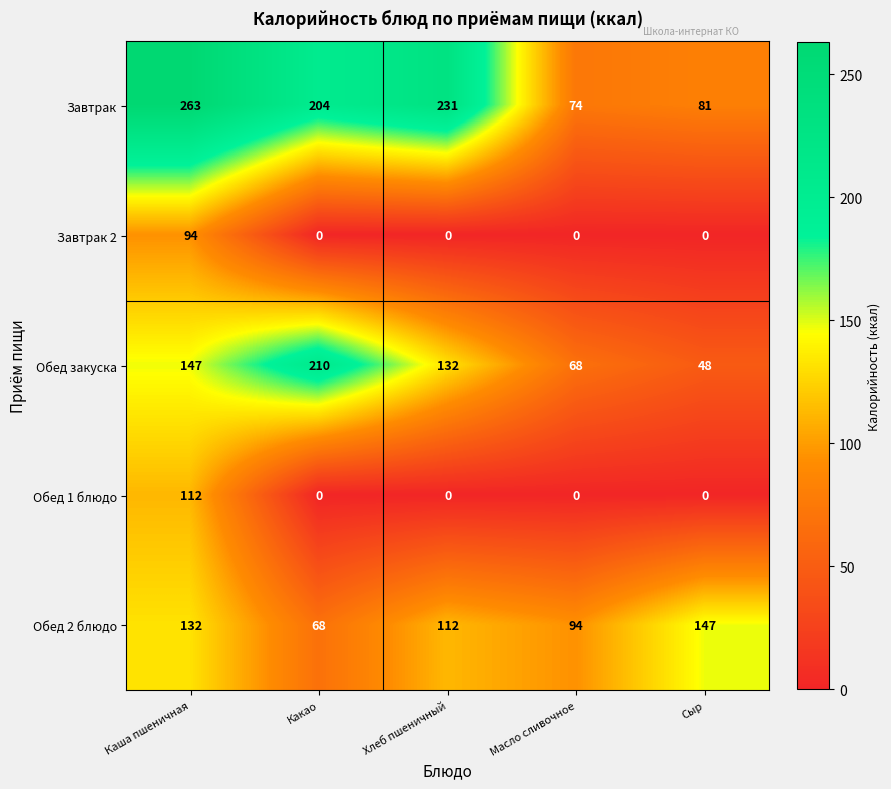

What is the highest value of the Обед закуска series?

210